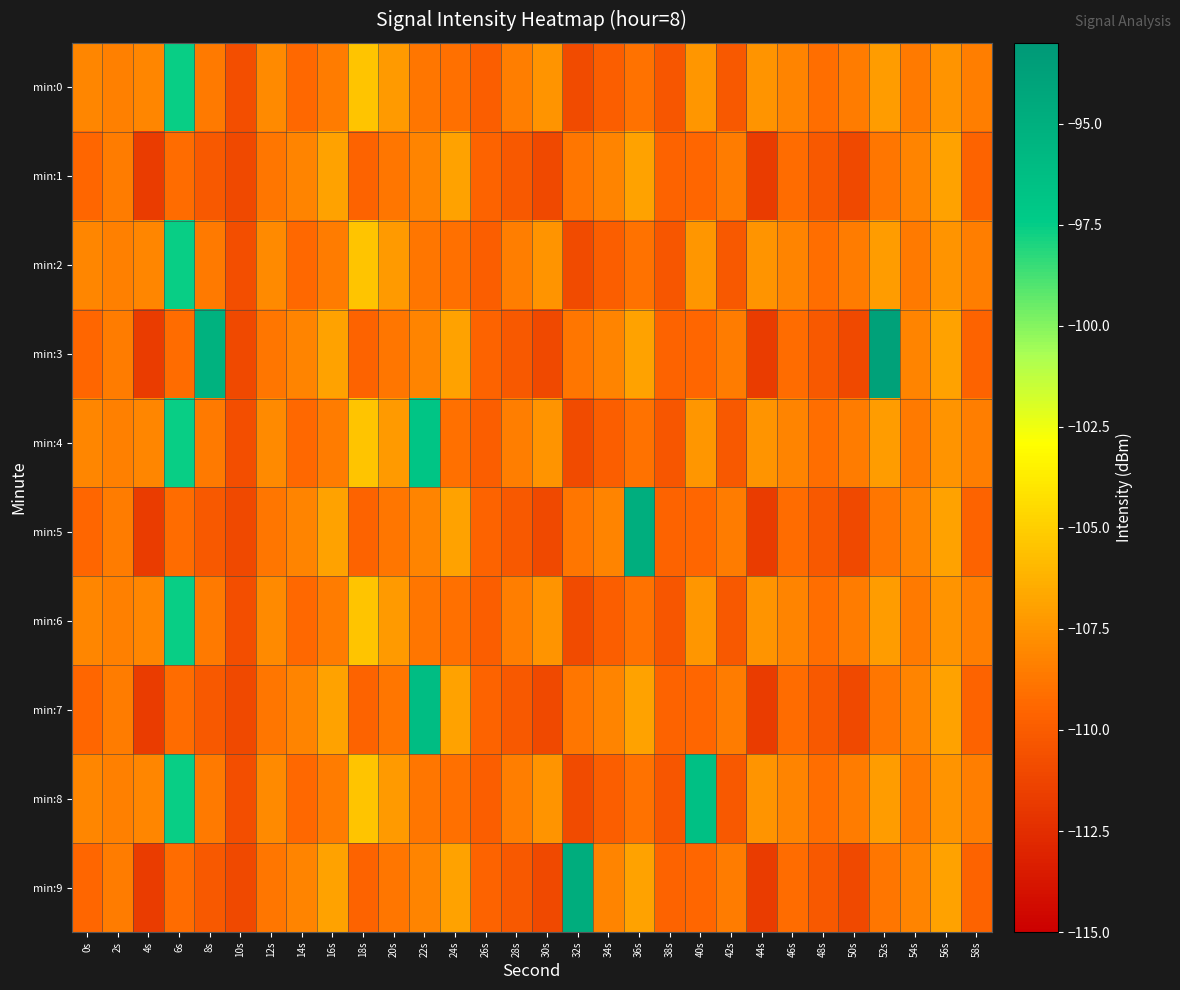

At how many categories does at least one series exceed -103?

7